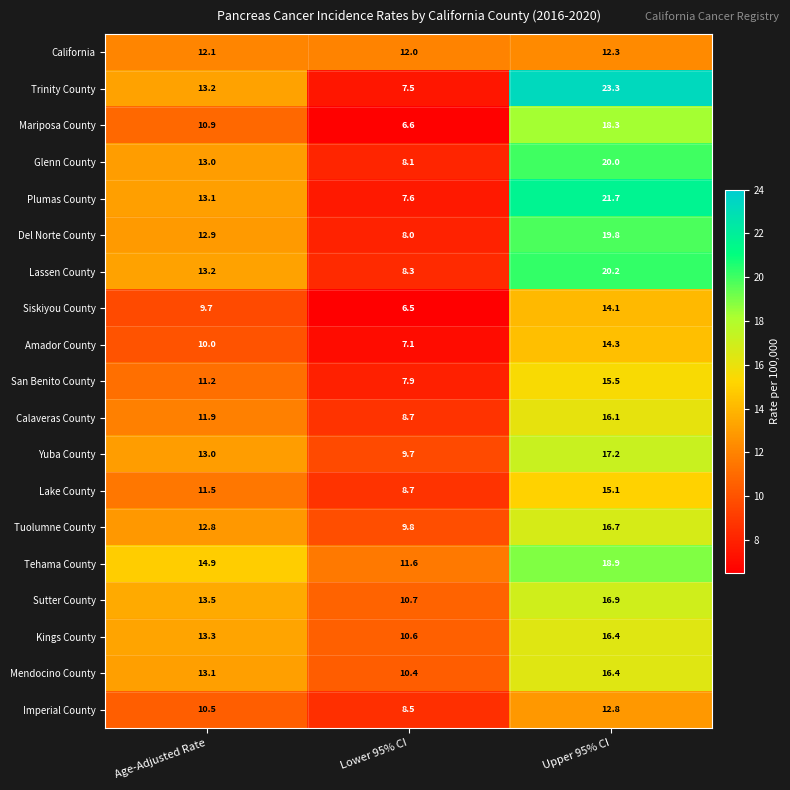

What is the approximate value of Siskiyou County at Age-Adjusted Rate?

9.7